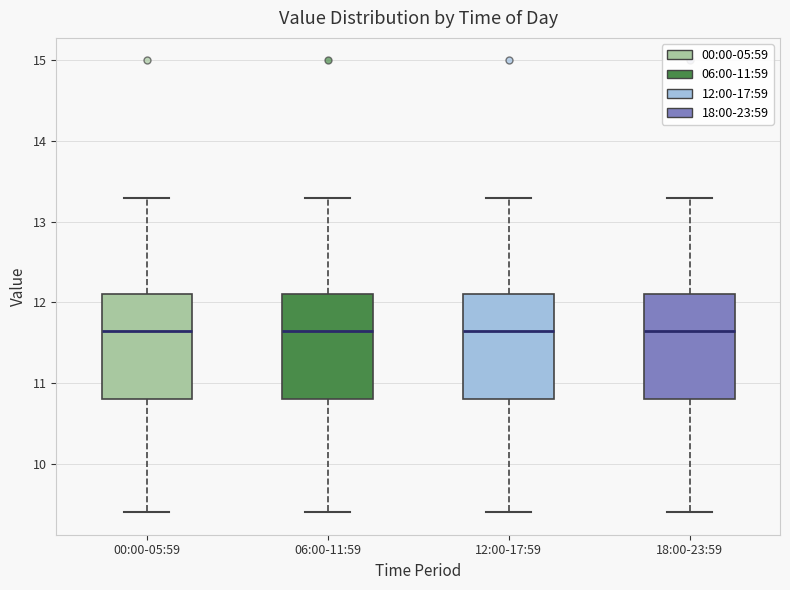

Reading left to right, read every box against the y-axis: the position of its median line, the range the box covers, and the ends of its whiskers. The values are not printed on the chart, so give them approximately, as read against the axis.

00:00-05:59: median 11.7, box 10.8 to 12.1, whiskers 9.4 to 13.3
06:00-11:59: median 11.7, box 10.8 to 12.1, whiskers 9.4 to 13.3
12:00-17:59: median 11.7, box 10.8 to 12.1, whiskers 9.4 to 13.3
18:00-23:59: median 11.7, box 10.8 to 12.1, whiskers 9.4 to 13.3